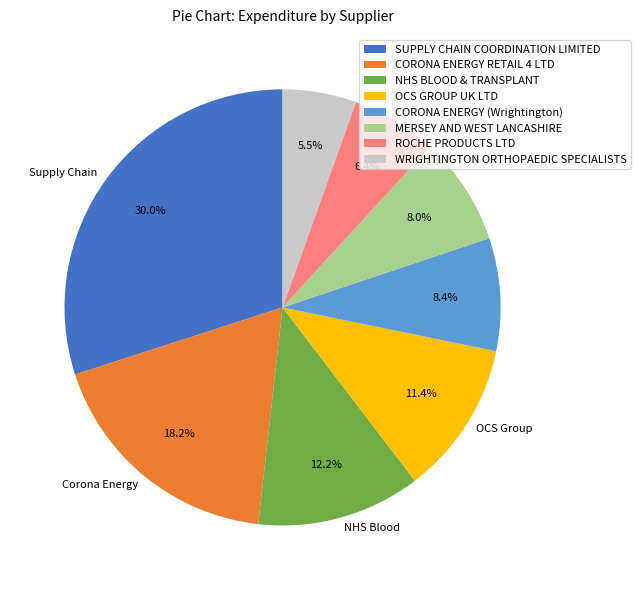

To the nearest percent, what is the combined percentage of CORONA ENERGY RETAIL 4 LTD and MERSEY AND WEST LANCASHIRE?

26%